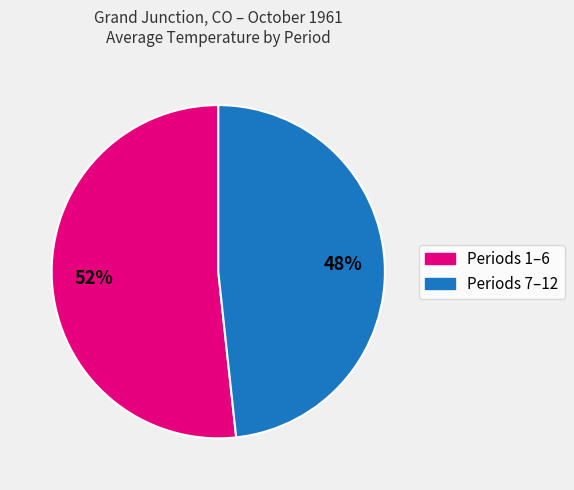

Is there a majority slice in this chart?

Yes